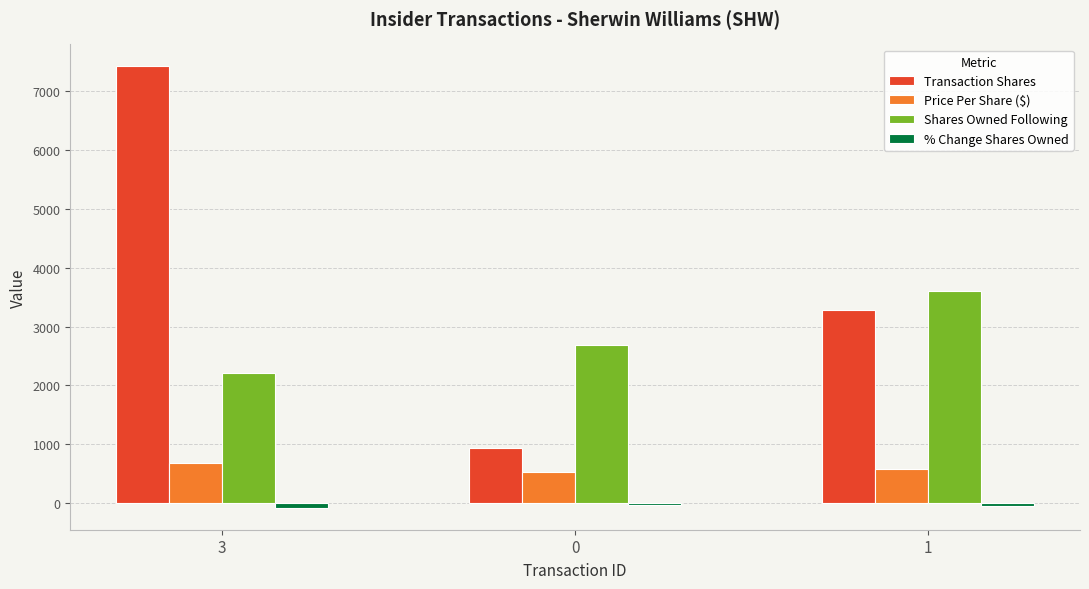

What is the average value of the Price Per Share ($) series?

596.3